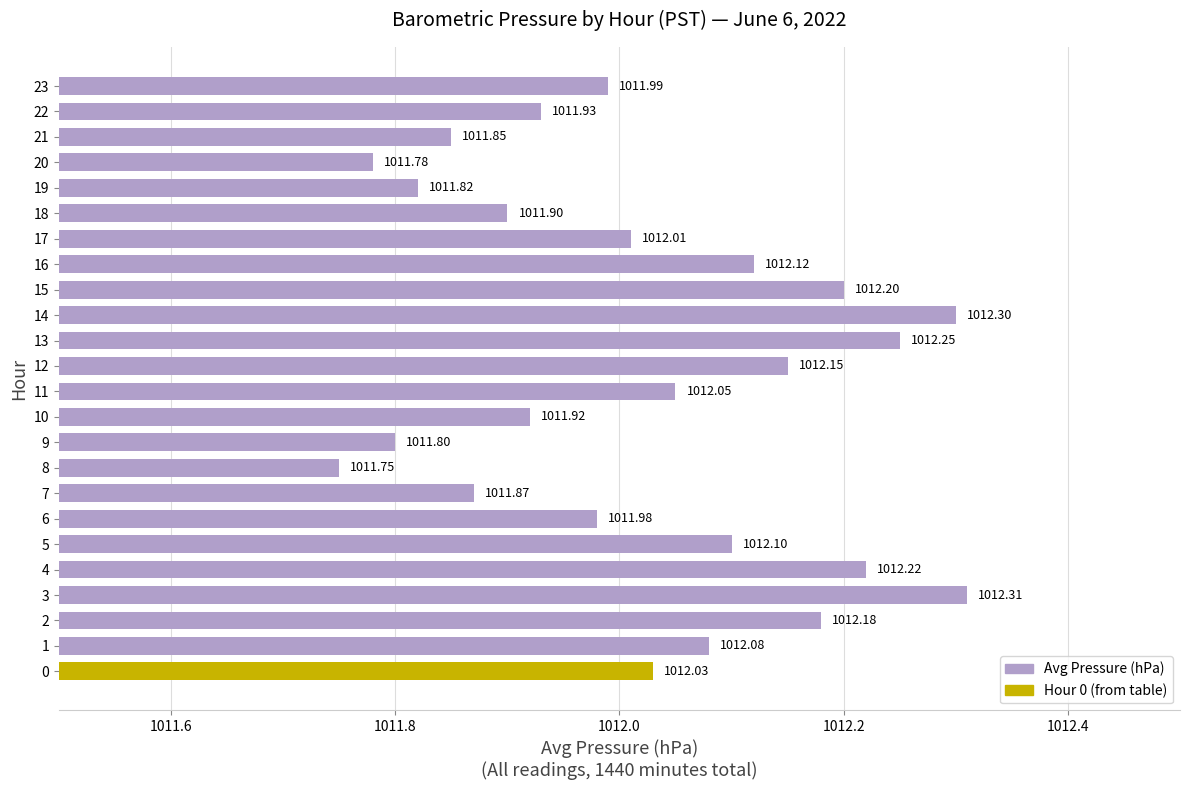

How many values are below 1012?

11